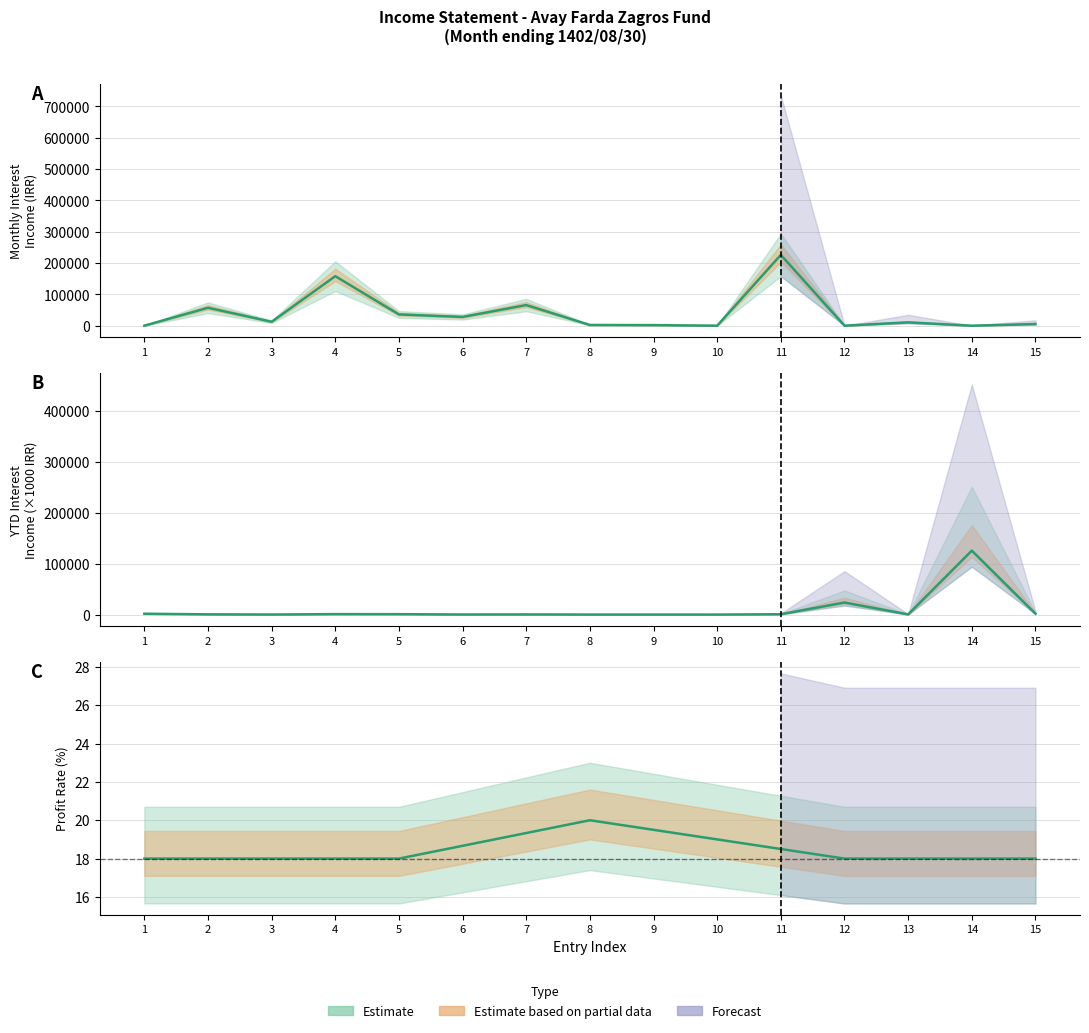

Rank the series by their average value, from highest to lowest.

Interest Income (Monthly), Interest Income (YTD)